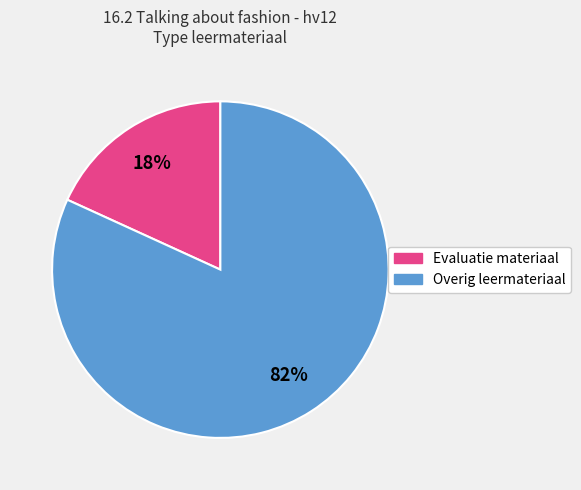

To the nearest percent, what is the difference between the largest and smallest slice percentages?

64%